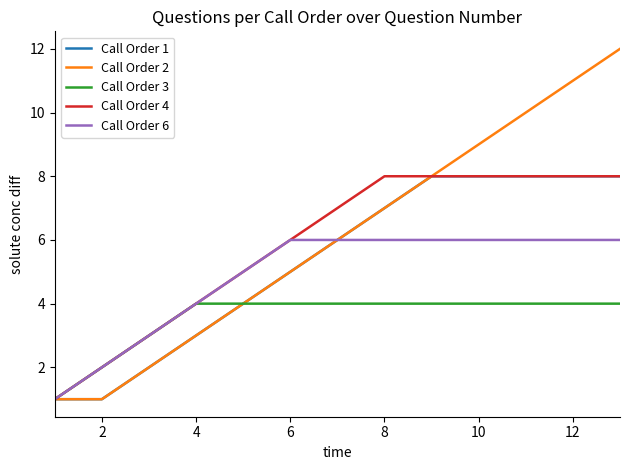

Which series has the largest range (max minus min)?

Call Order 2